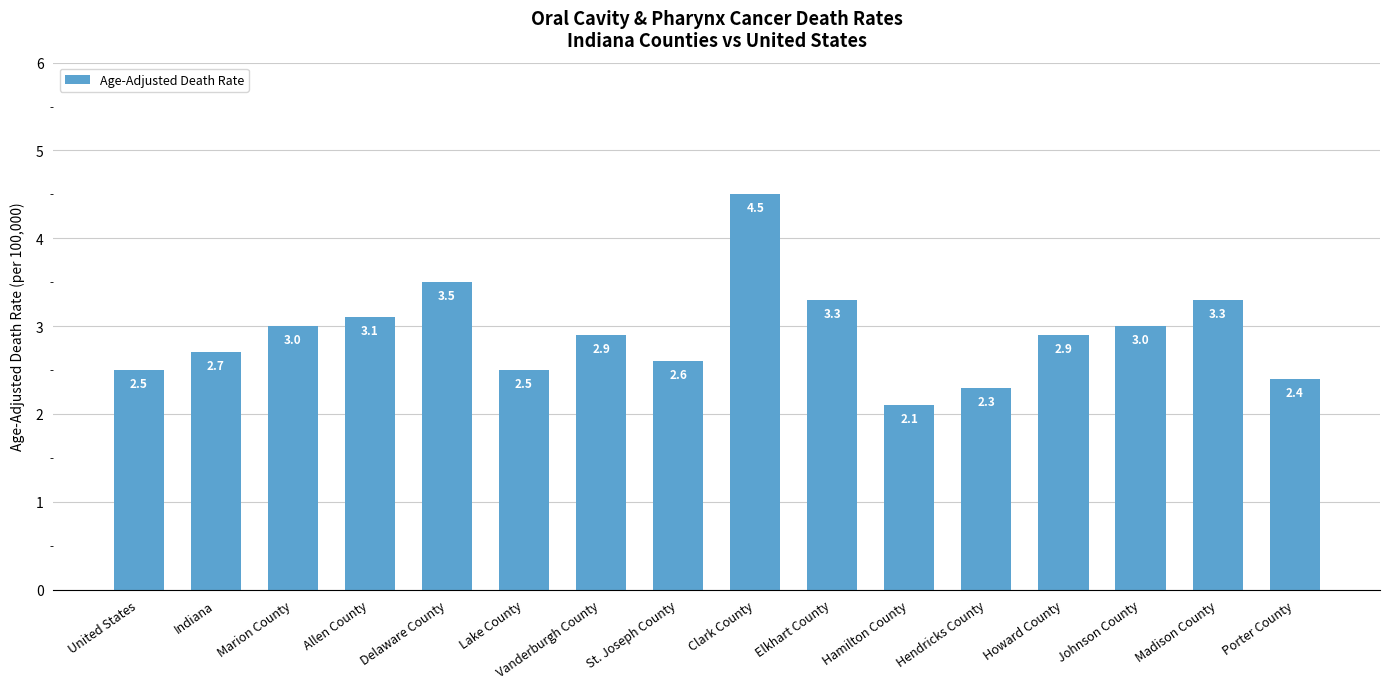

What is the greatest value displayed?

4.5